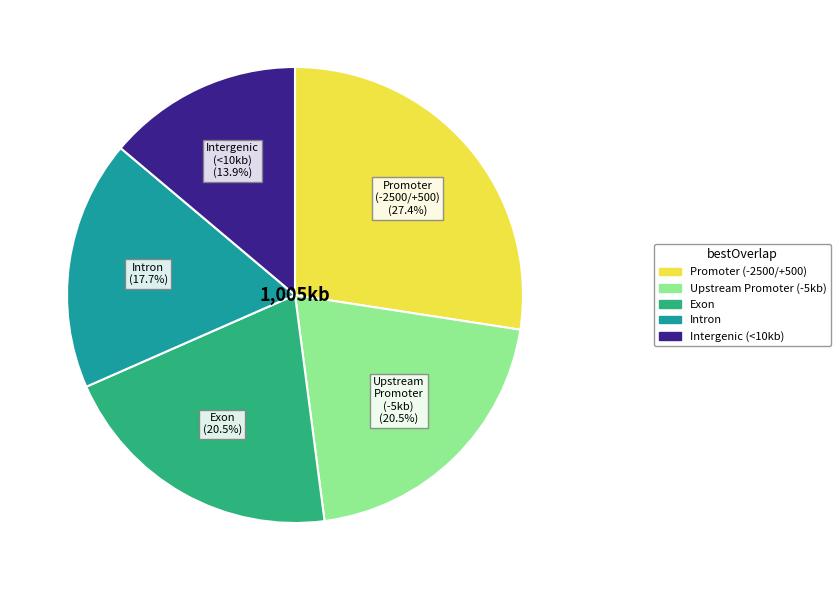

Is there any slice that represents more than half of the pie?

No